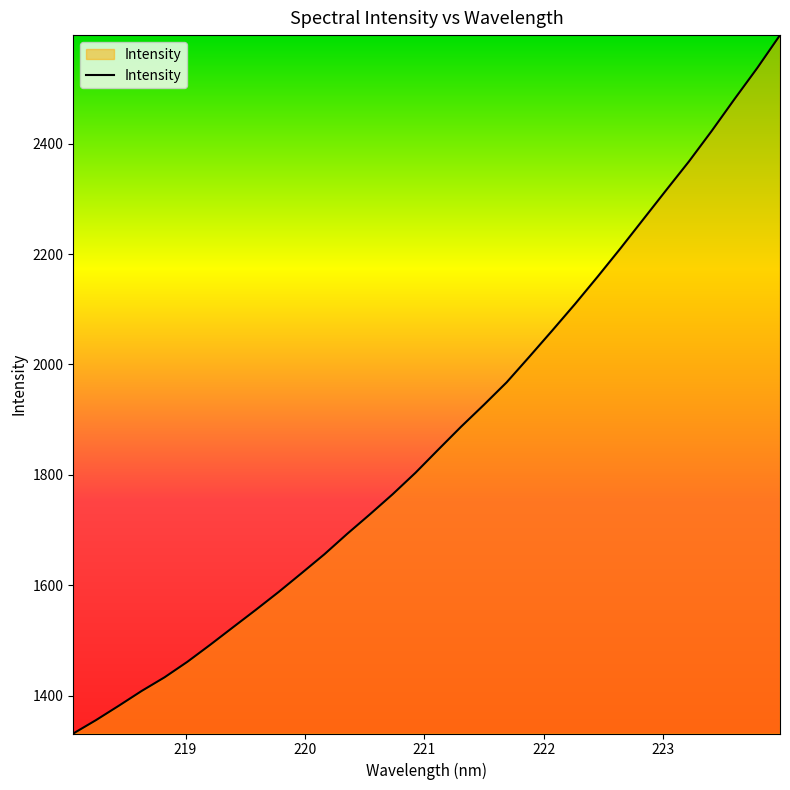

What is the smallest value displayed?

1331.7